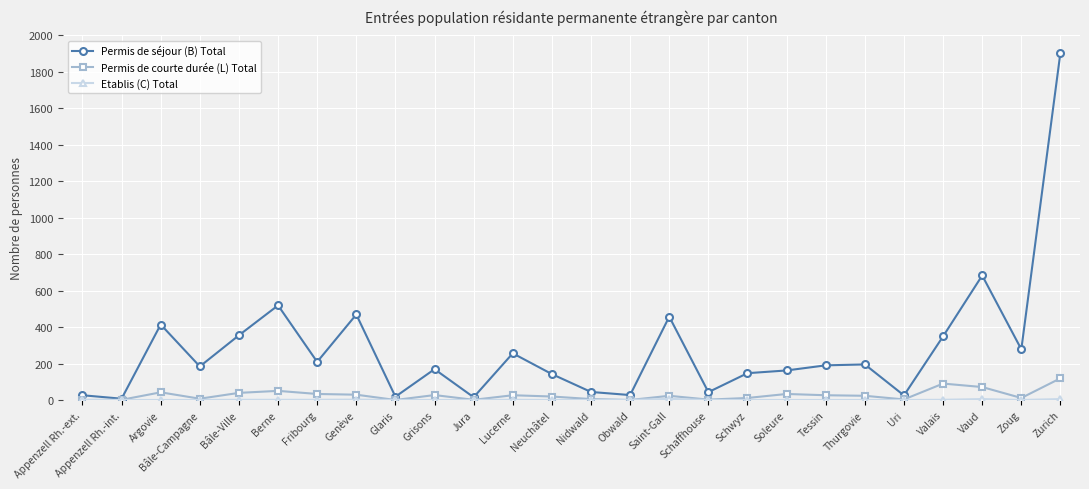

The Permis de séjour (B) Total series shows 77 at Schwyz. True or false?

False